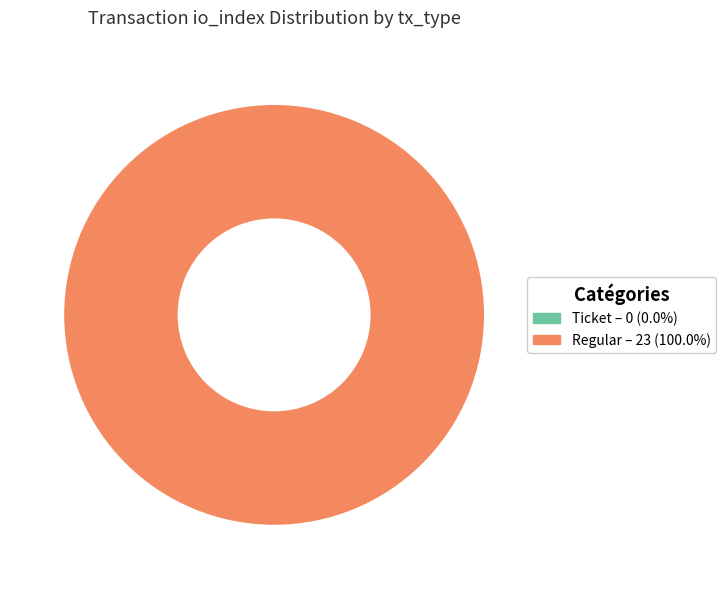

Combined, what portion of the pie is Regular and Ticket?

100.0%